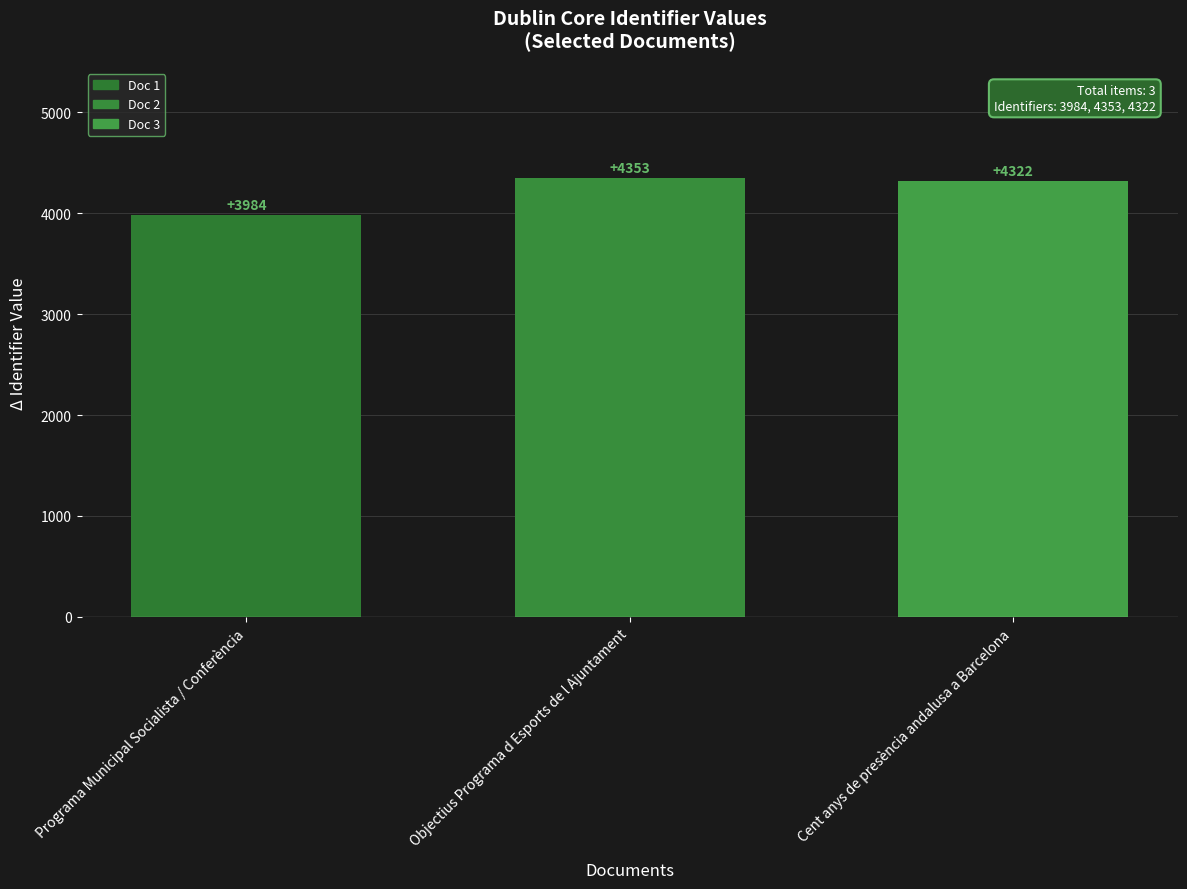

What is the value of the 1st bar from the left?

3984